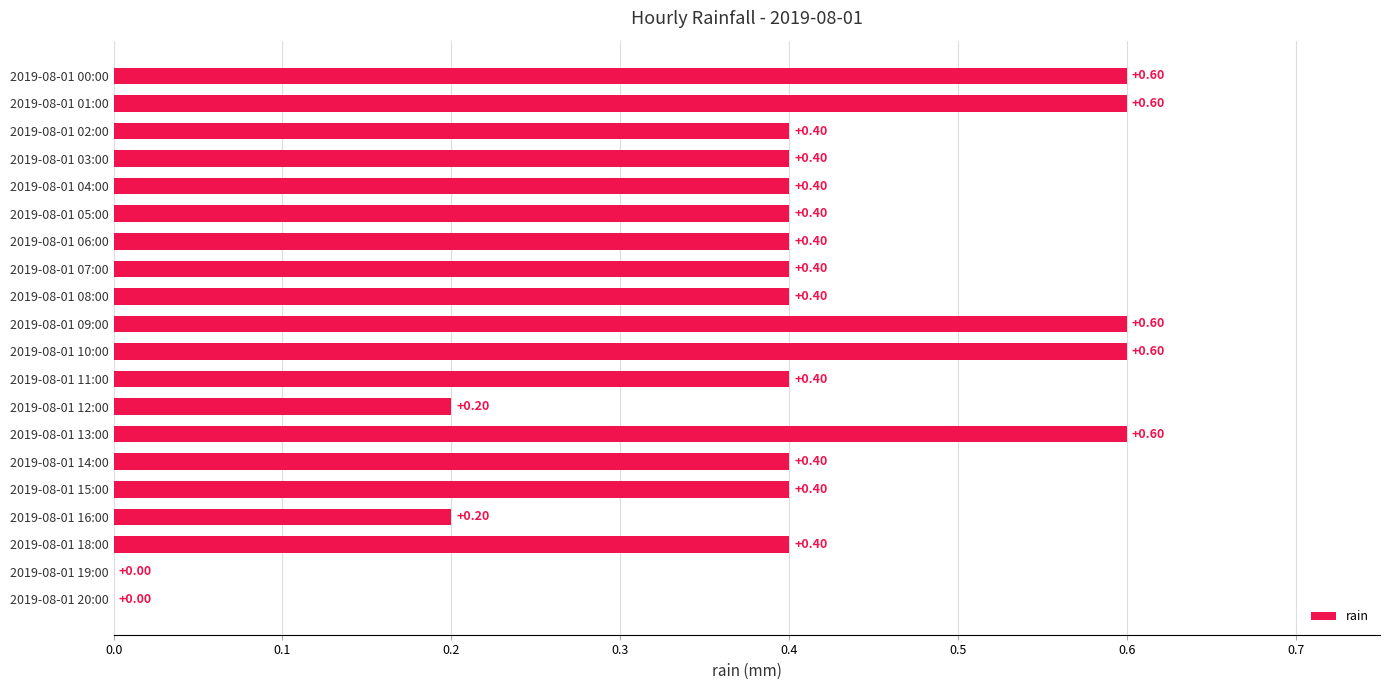

What is the sum of all values?

7.8